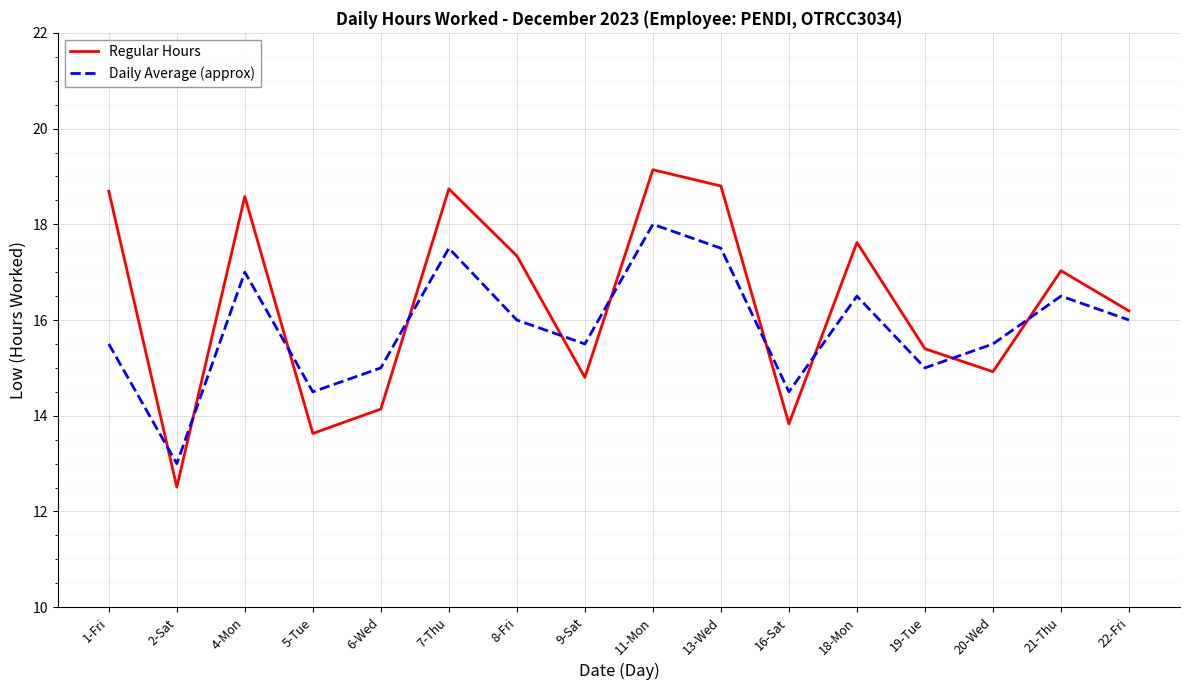

True or false: Daily Average (approx) has more than 0 points higher than both neighbors.

True